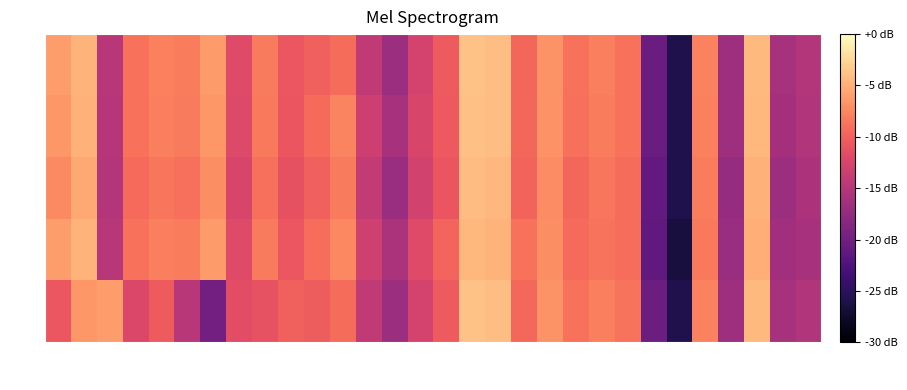

What is the greatest value displayed?

-123.8